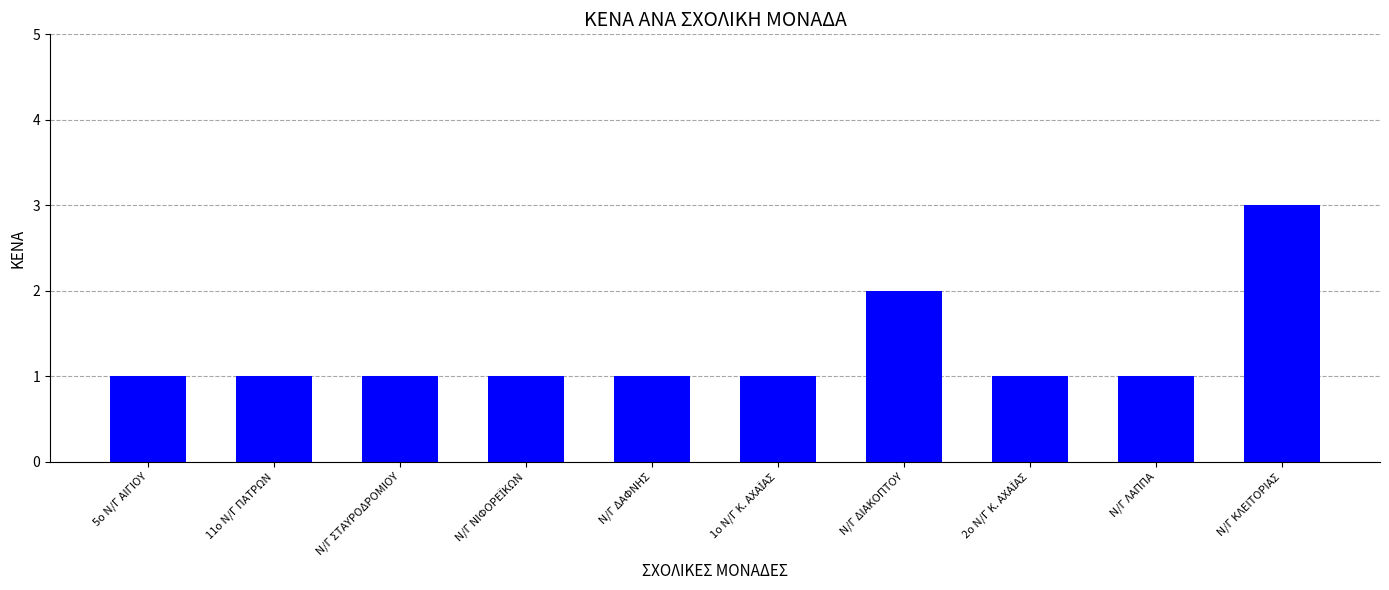

What is the sum of the values at Ν/Γ ΔΑΦΝΗΣ and Ν/Γ ΛΑΠΠΑ?

2